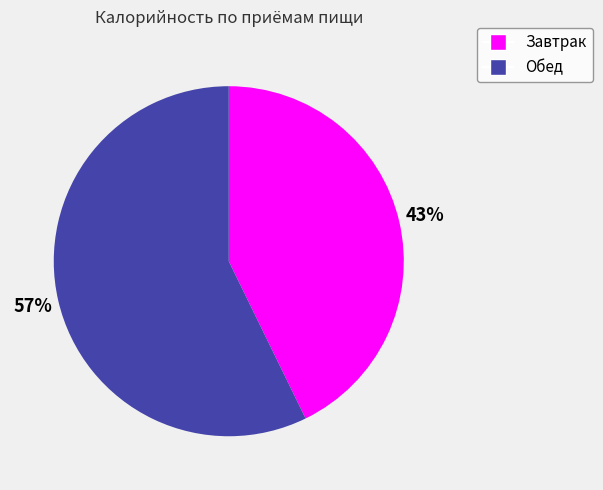

The Завтрак slice represents 43% of the pie. True or false?

True